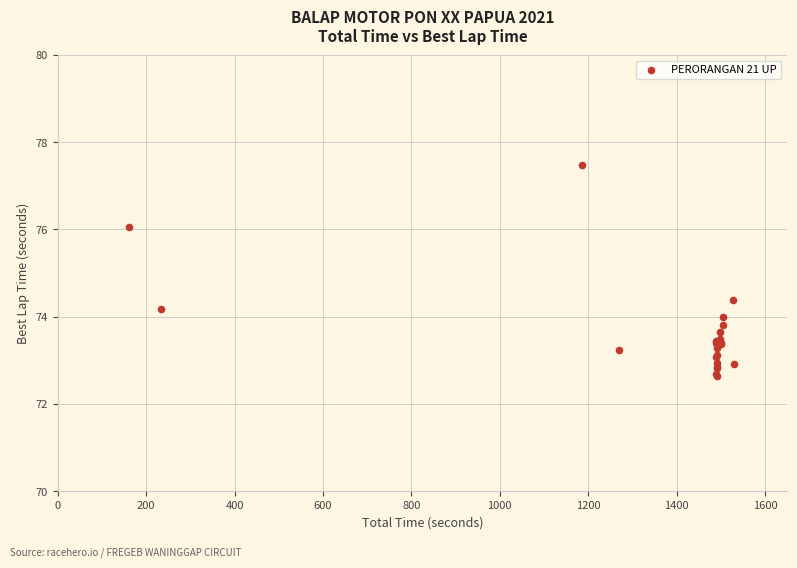

What Y value in the scatter plot is closest to 75?

74.4